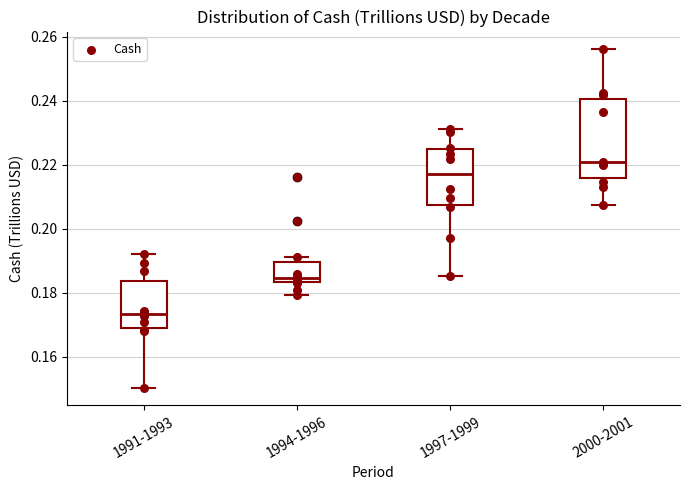

Reading left to right, transcribe this box plot: for each box, give where its median line is, the range the box spans, and where its two whiskers end, as read against the y-axis. The values are not printed on the chart, so give them approximately, as read against the axis.

1991-1993: median 0.174, box 0.170 to 0.184, whiskers 0.150 to 0.192
1994-1996: median 0.184 (just above the box's lower edge), box 0.184 to 0.190, whiskers 0.180 to 0.192
1997-1999: median 0.218, box 0.208 to 0.224, whiskers 0.186 to 0.232
2000-2001: median 0.220, box 0.216 to 0.240, whiskers 0.208 to 0.256